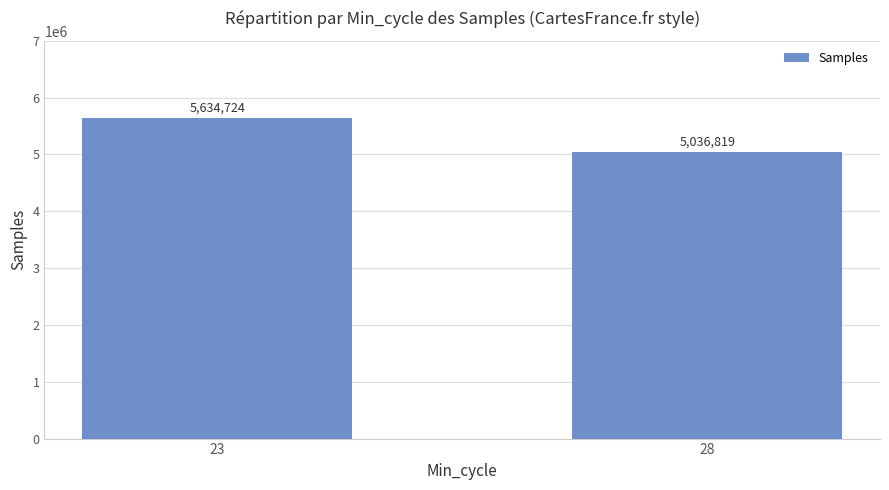

Is it true that the value at 23 is 5634723.5?

True